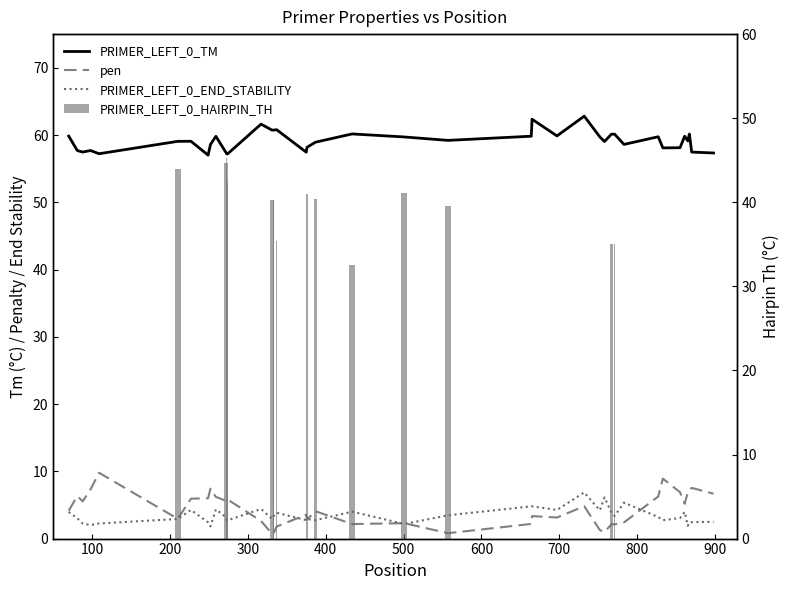

What is the value of the PRIMER_LEFT_0_END_STABILITY bar at the 32nd from the left?

5.3